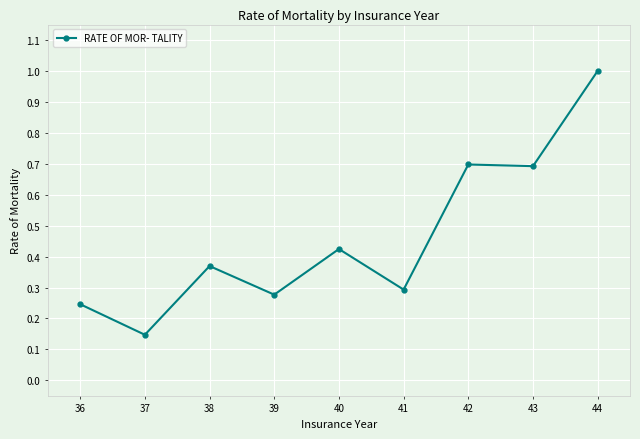

How many distinct data groups are displayed?

1